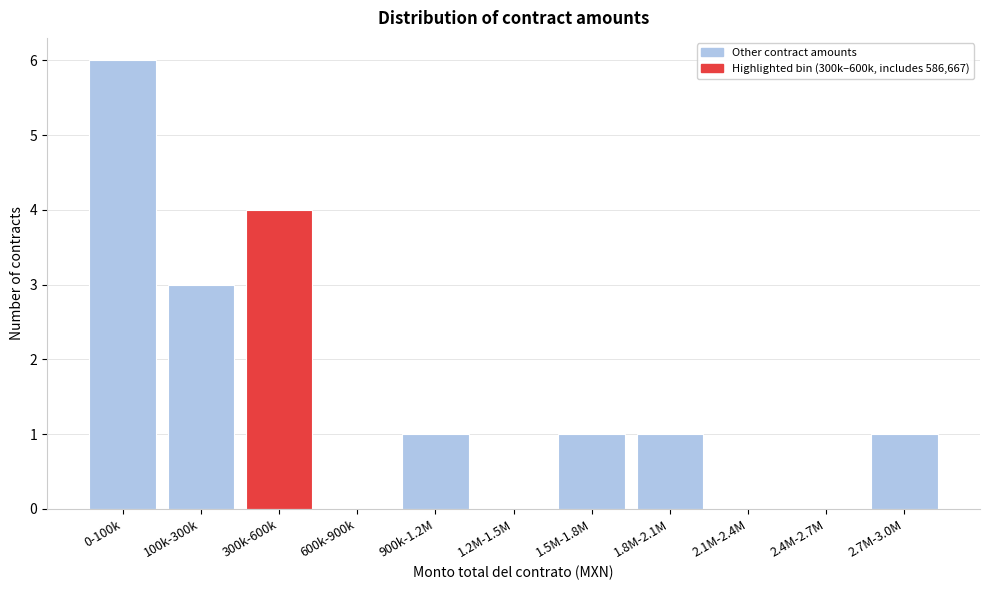

Reading left to right, extract all data points from this chart.

0-100k=6	100k-300k=3	300k-600k=4	600k-900k=0	900k-1.2M=1	1.2M-1.5M=0	1.5M-1.8M=1	1.8M-2.1M=1	2.1M-2.4M=0	2.4M-2.7M=0	2.7M-3.0M=1